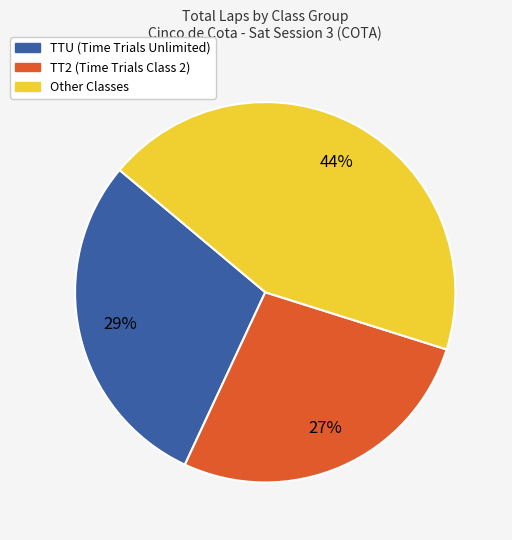

Is there a majority slice in this chart?

No